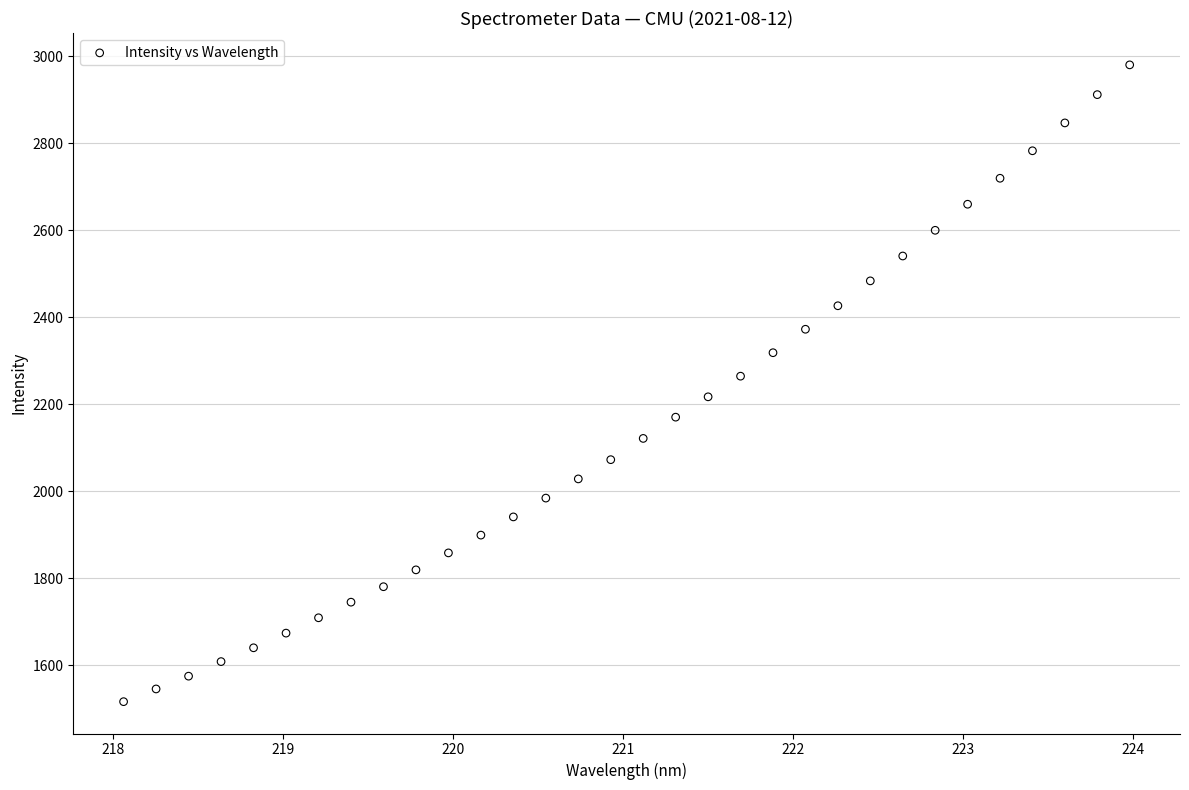

What is the range of X values (max minus min)?

5.9